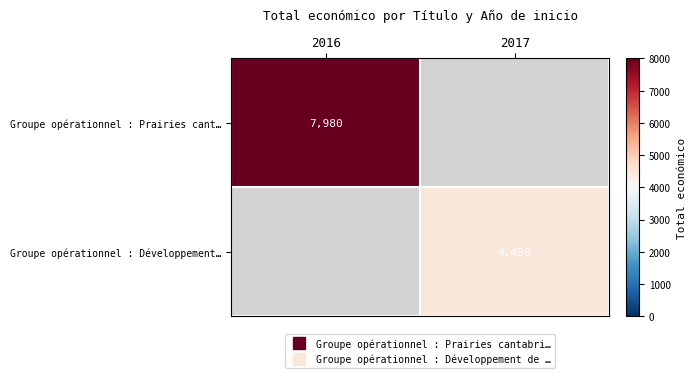

Count the number of data series in this chart.

2